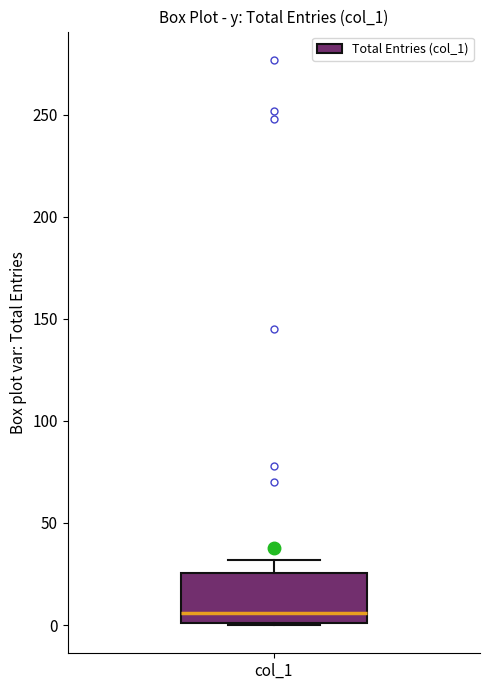

Transcribe this box plot: give where the median line is, the range the box spans, and where the two whiskers end, as read against the y-axis. The values are not printed on the chart, so give them approximately, as read against the axis.

median 5, box 0 to 25, whiskers 0 to 30